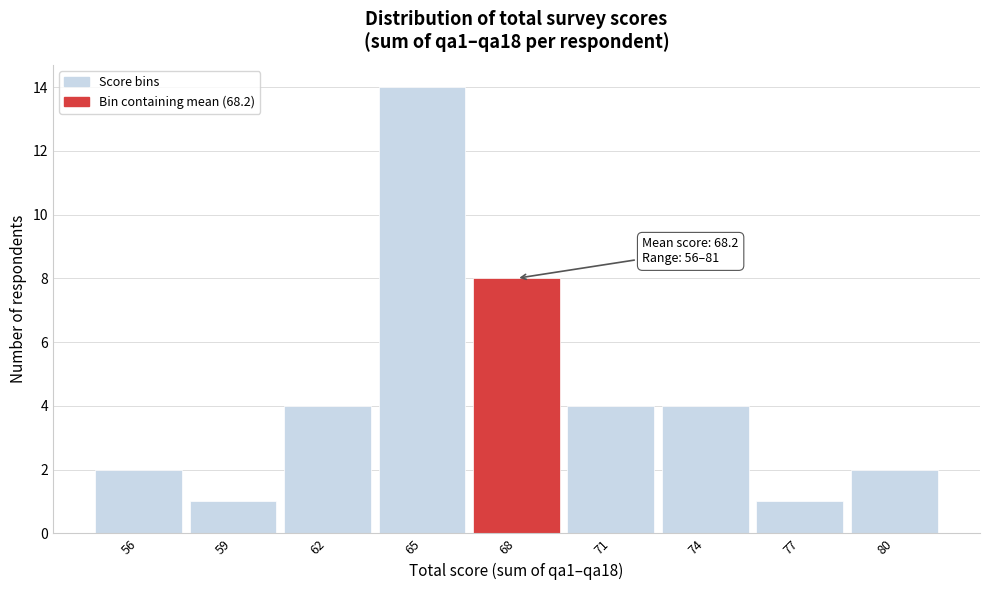

Reading right to left, list all the values displayed in this chart.

80=2	77=1	74=4	71=4	68=8	65=14	62=4	59=1	56=2